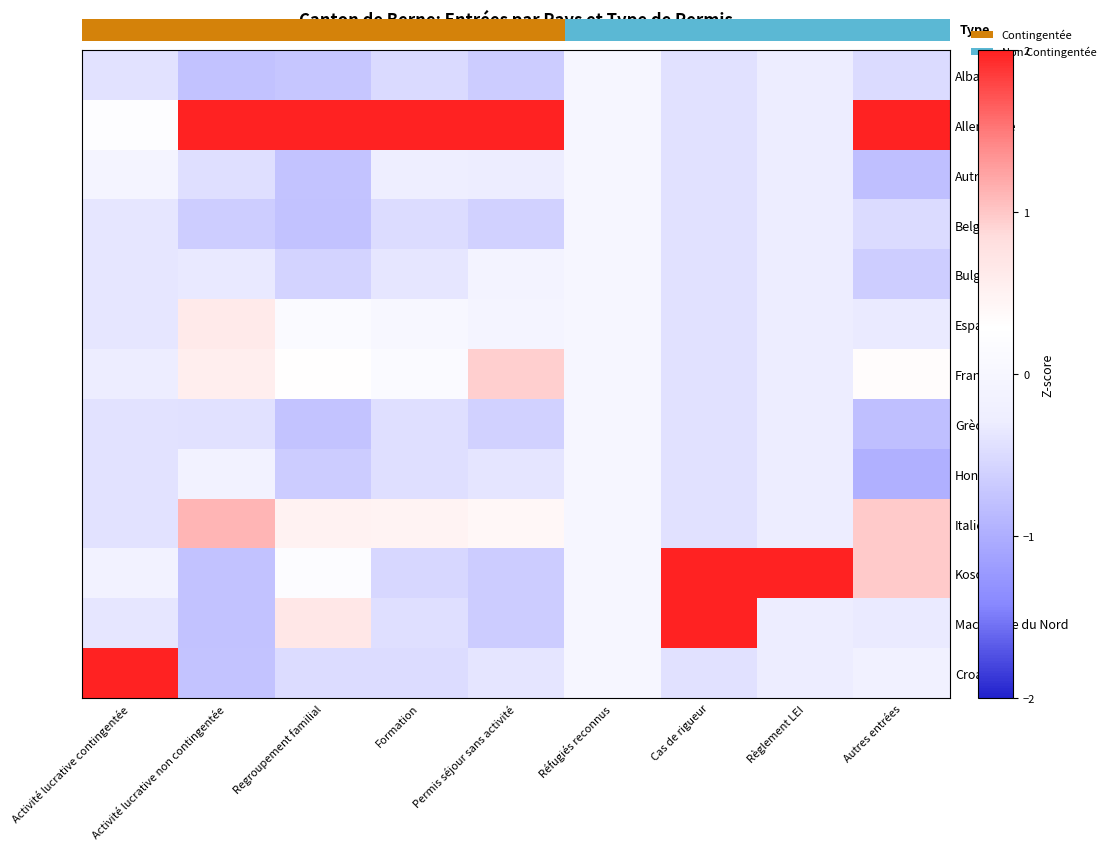

What is the difference between the highest and lowest values at Permis séjour sans activité?

3.7